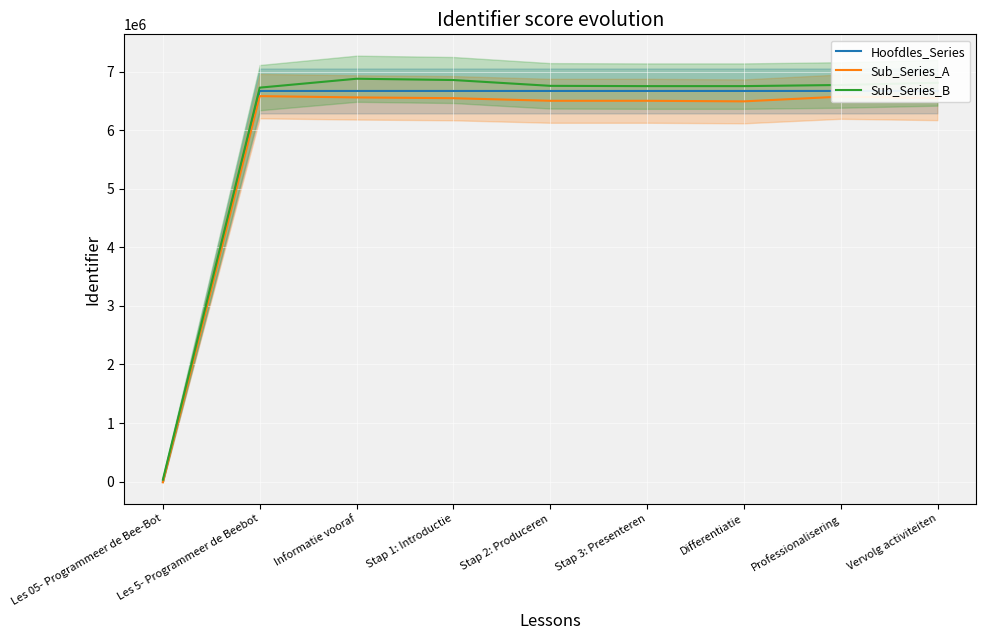

What is the minimum value shown in the chart?

-12546.0